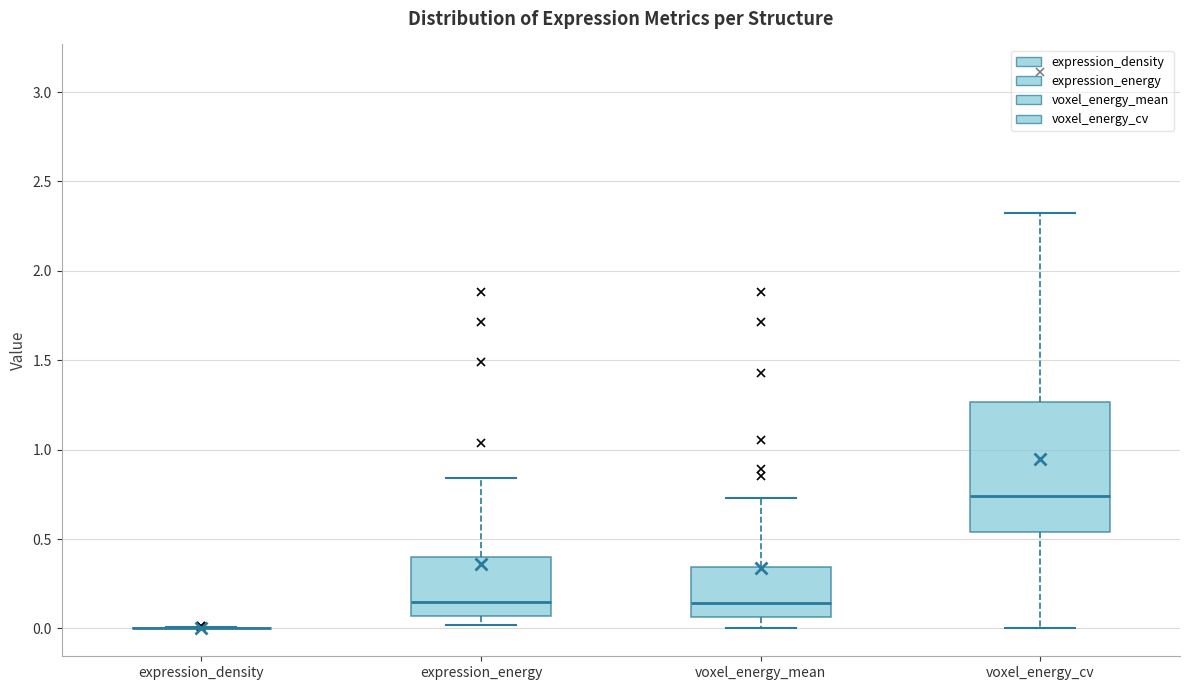

Comparing the boxes themselves (not the whiskers), which one is the tallest?

voxel_energy_cv